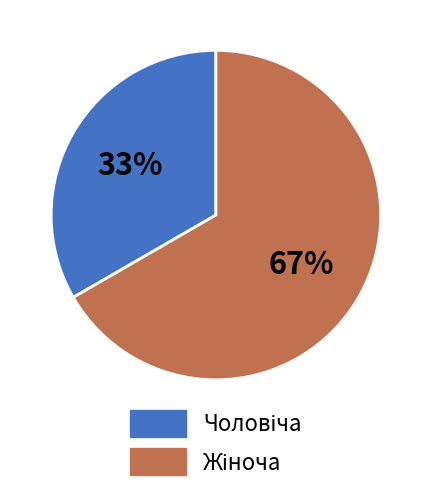

To the nearest percent, what is the average slice percentage?

50%